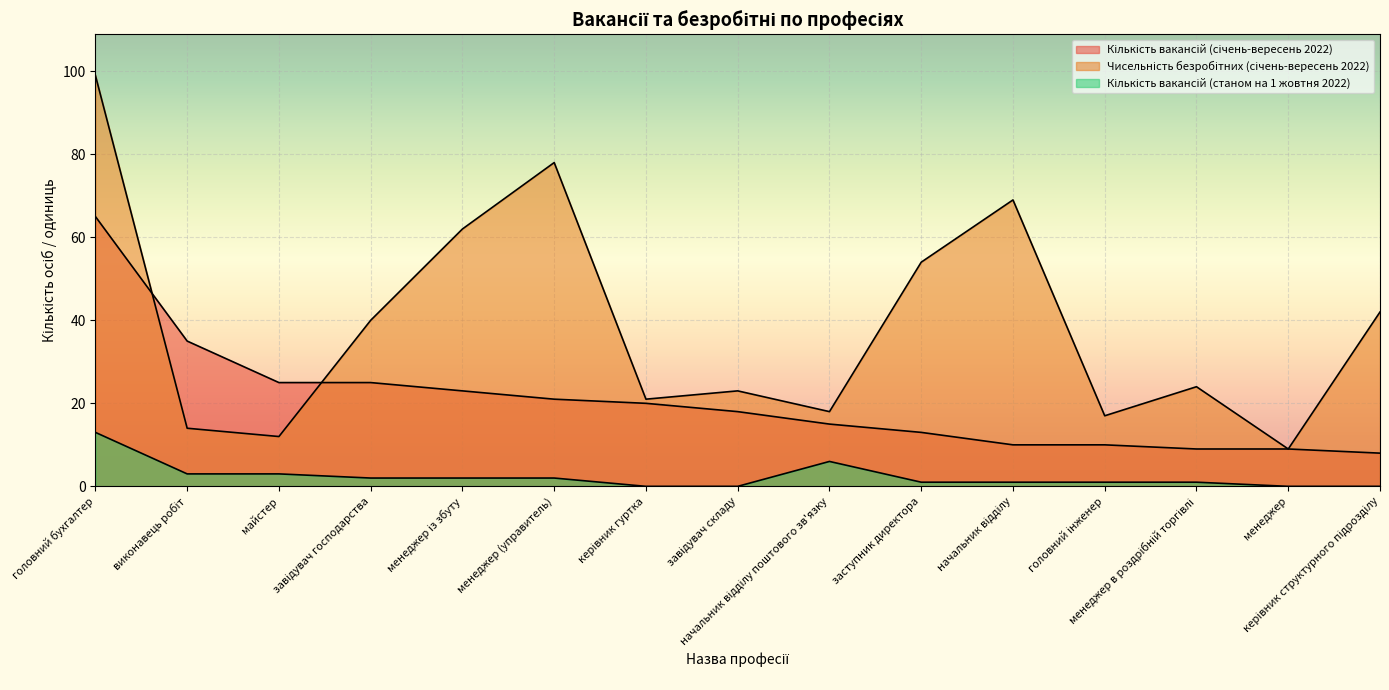

What is the maximum value shown in the chart?

99